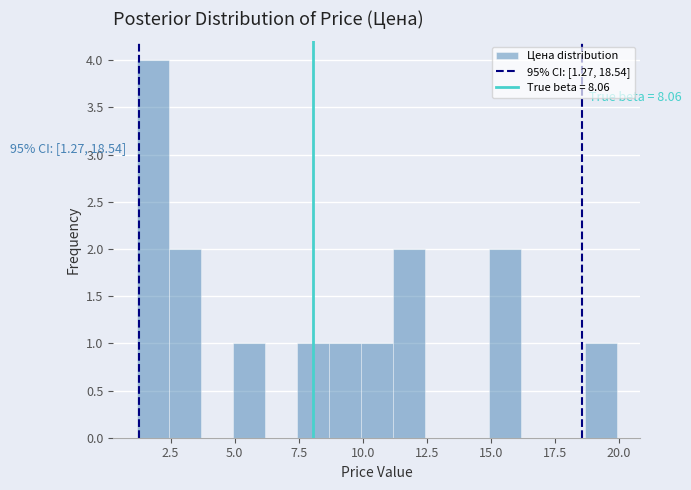

Around what value on the x-axis is the tallest bar? Give the approximate position of its centre, as read against the axis.

2.0